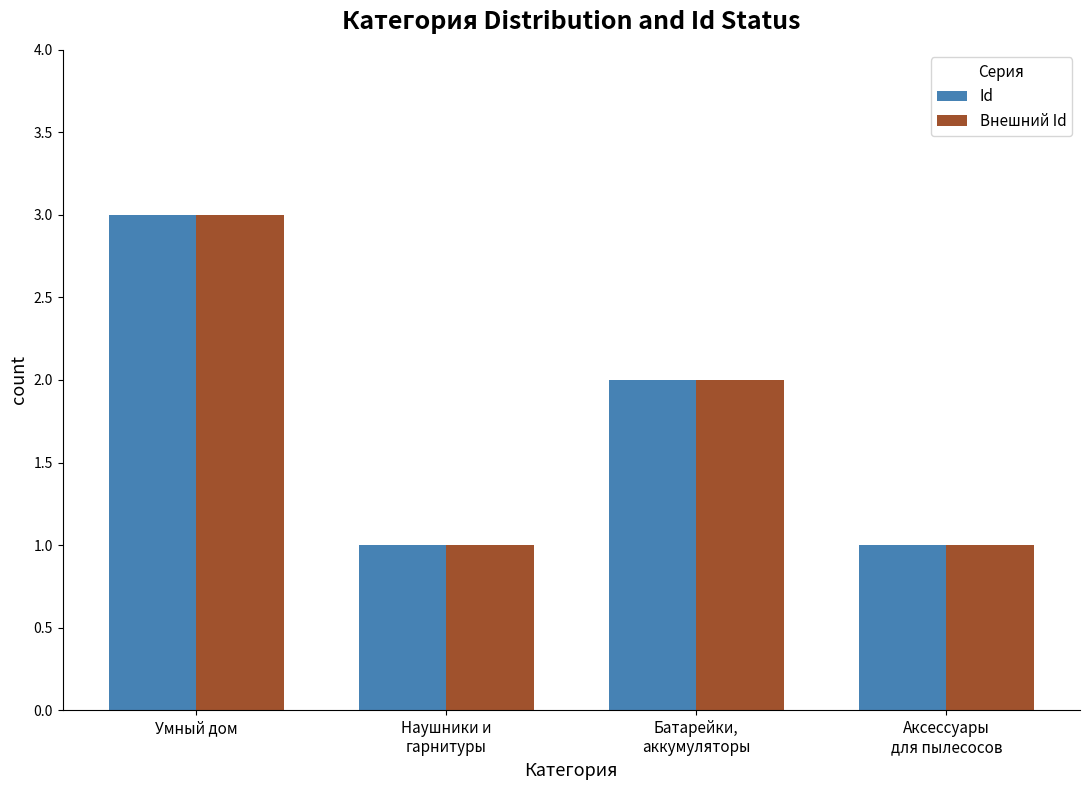

True or false: Внешний Id has a value of 1 at Наушники и
гарнитуры.

True